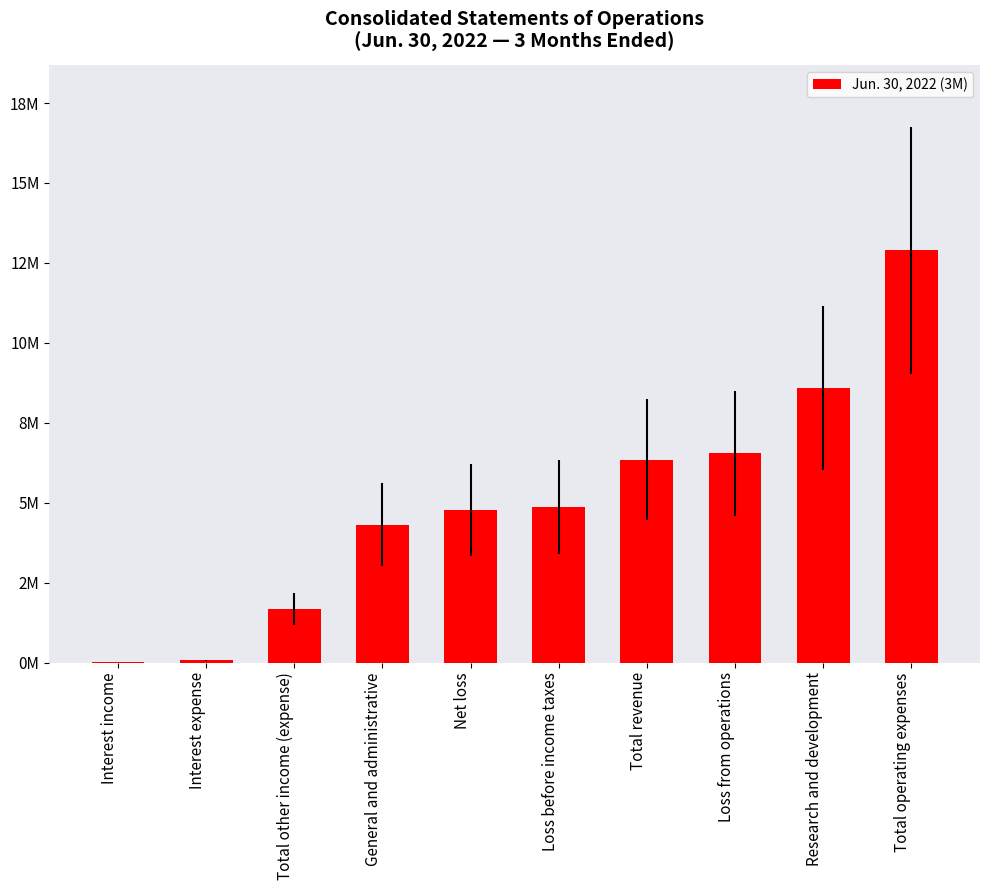

Reading right to left, list all the values displayed in this chart.

Total operating expenses=12893469	Research and development=8584427	Loss from operations=6542944	Total revenue=6350525	Loss before income taxes=4868277	Net loss=4775996	General and administrative=4309042	Total other income (expense)=1674667	Interest expense=71237	Interest income=15824